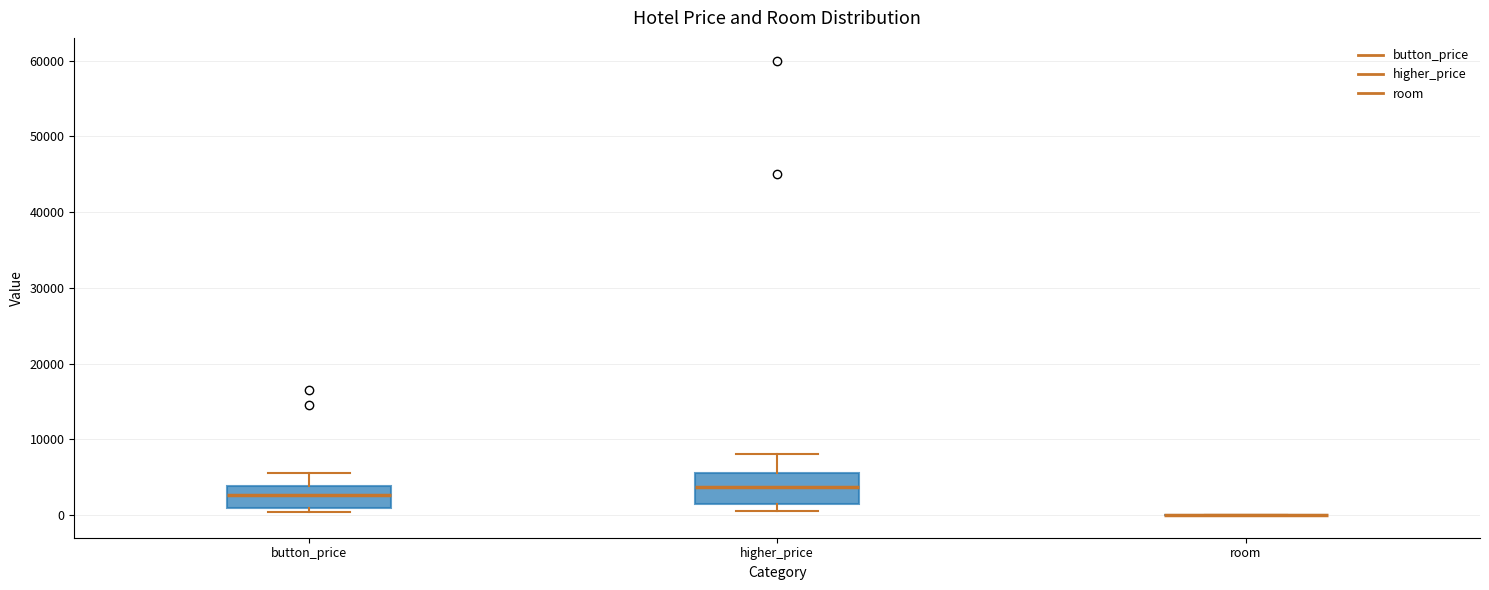

Comparing the boxes themselves (not the whiskers), which one is the tallest?

higher_price